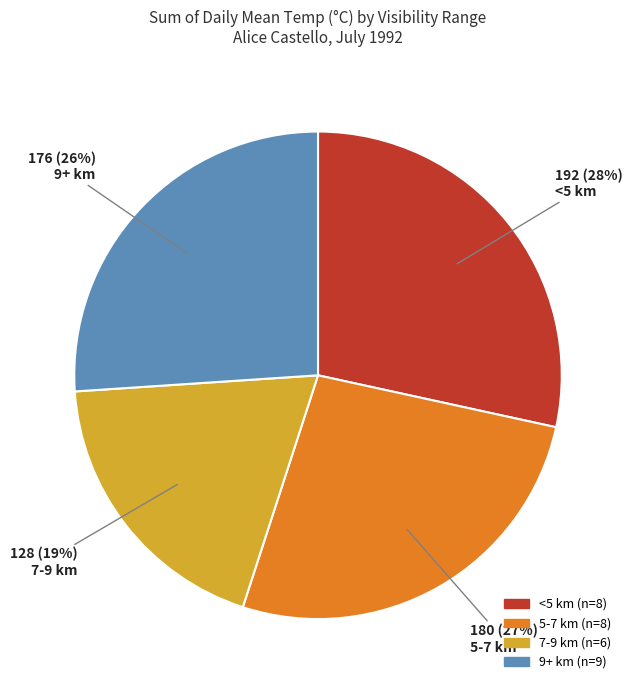

What percentage is the 9+ km slice, to the nearest percent?

26%